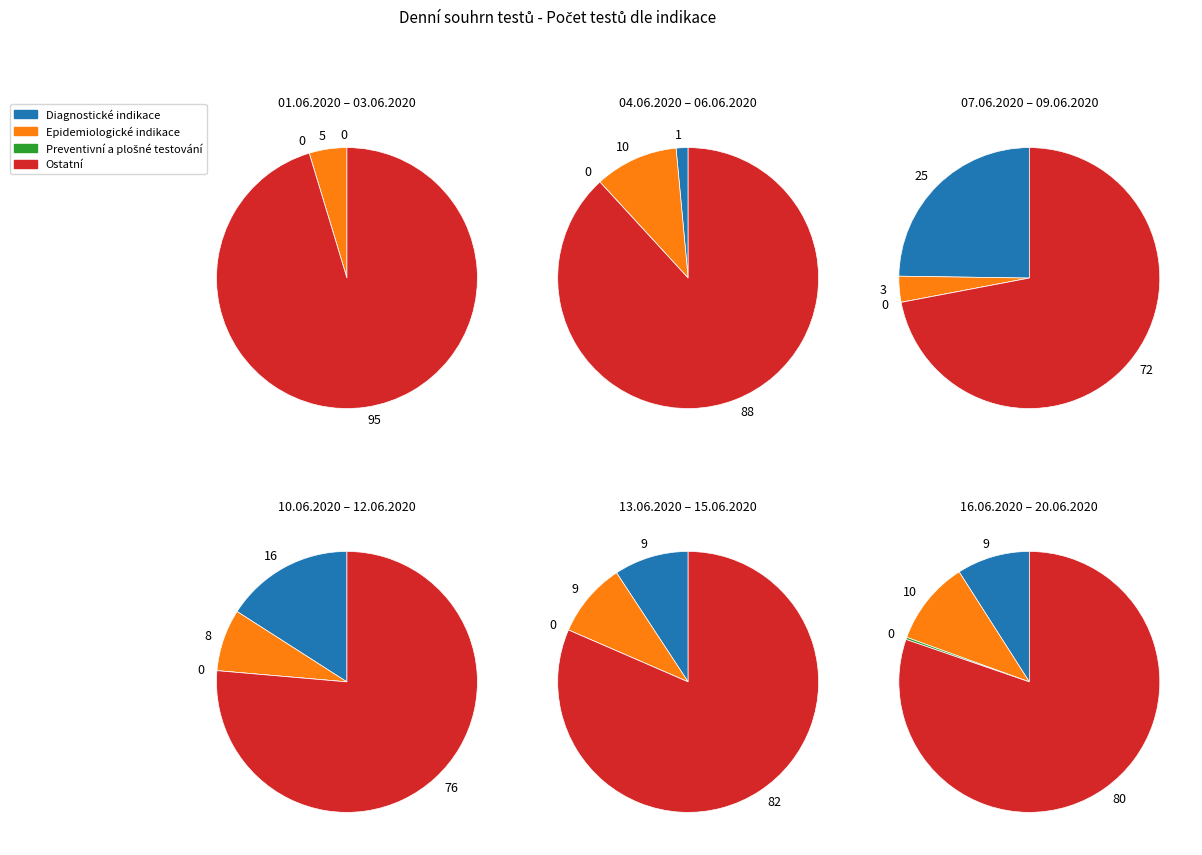

Does 06.06.2020 represent more than half of the total?

No